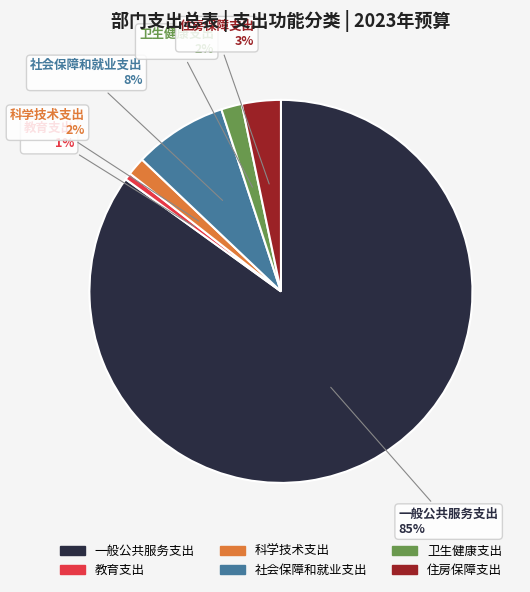

Is the sum of 教育支出 and 科学技术支出 greater than half?

No